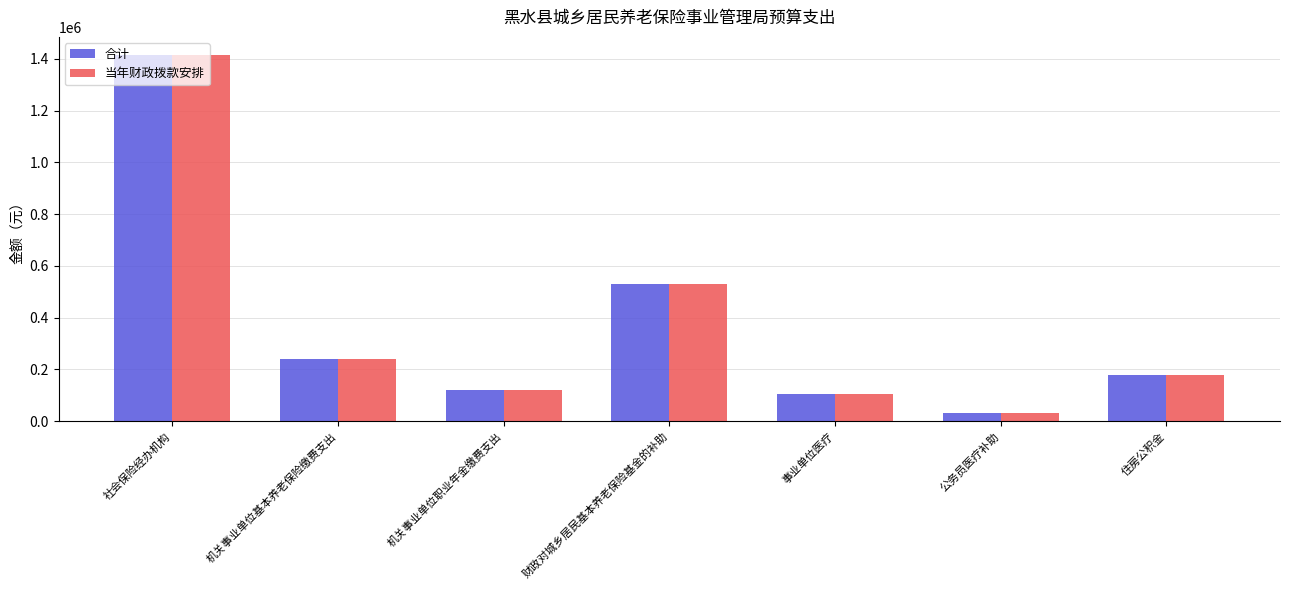

What is the difference between the maximum and minimum values in the 当年财政拨款安排 series?

1384317.1